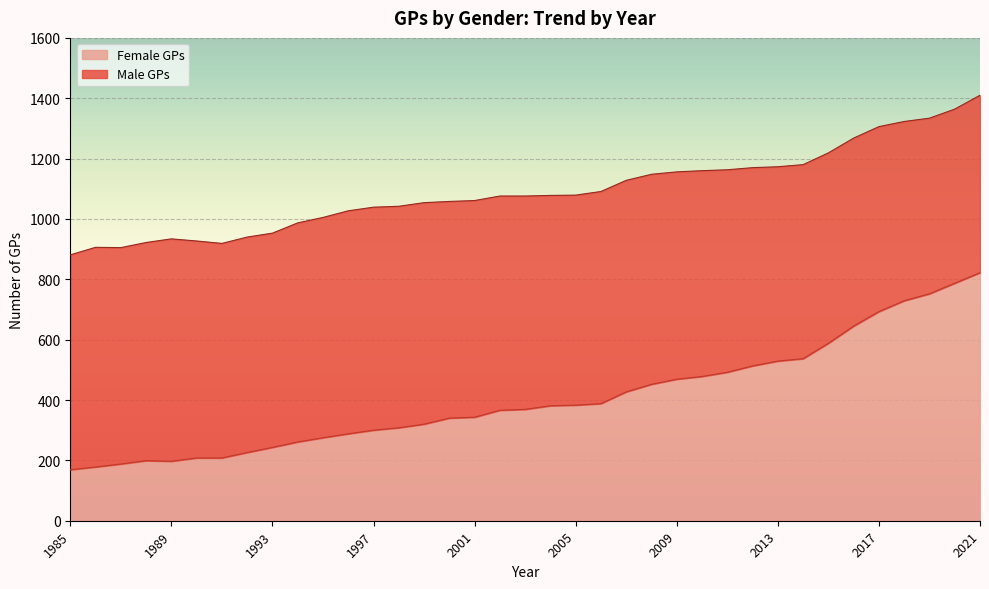

True or false: the data shows 481 at 1997.

False